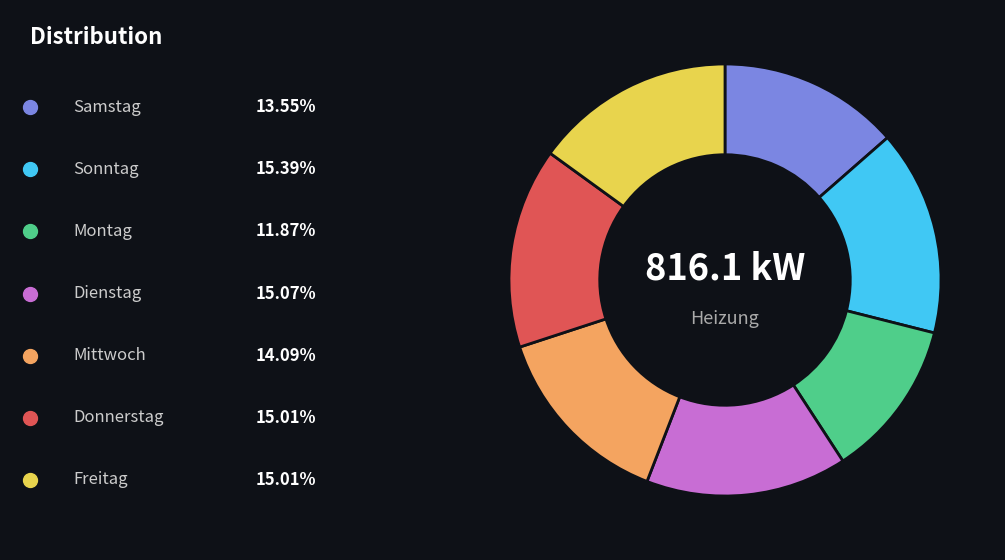

Is there any slice that represents more than half of the pie?

No